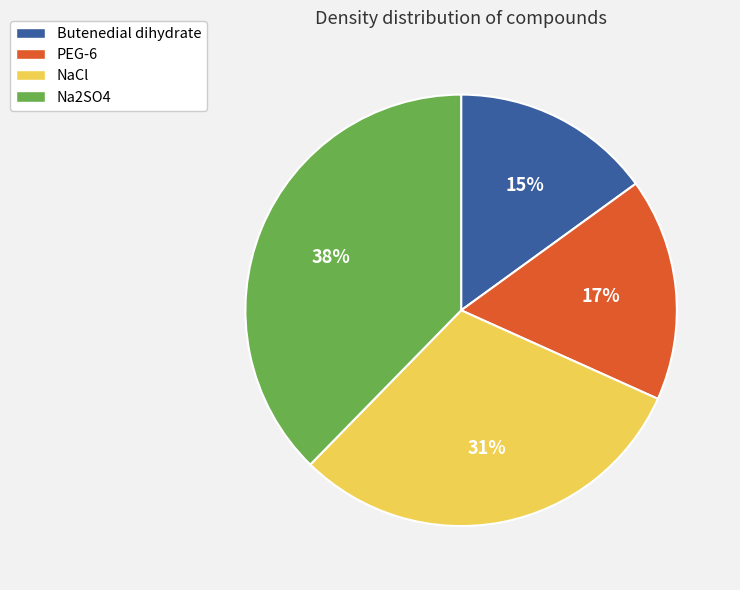

Do PEG-6 and Butenedial dihydrate together represent more than half of the pie?

No